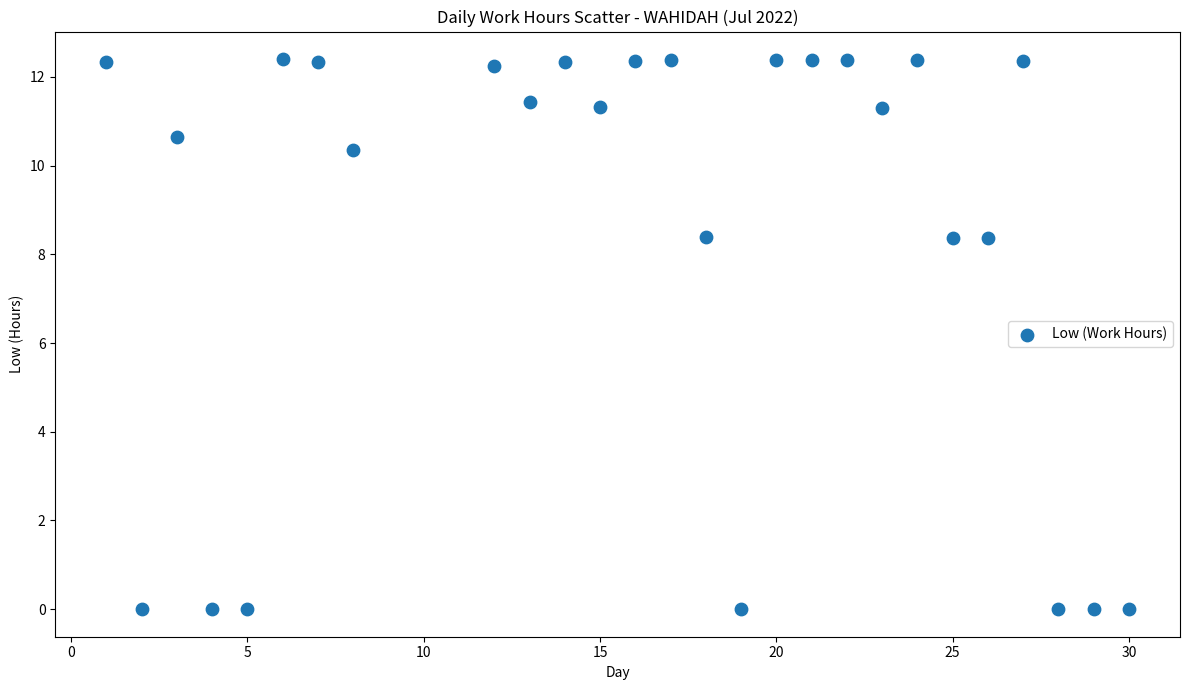

What is the range of Y values (max minus min)?

12.4